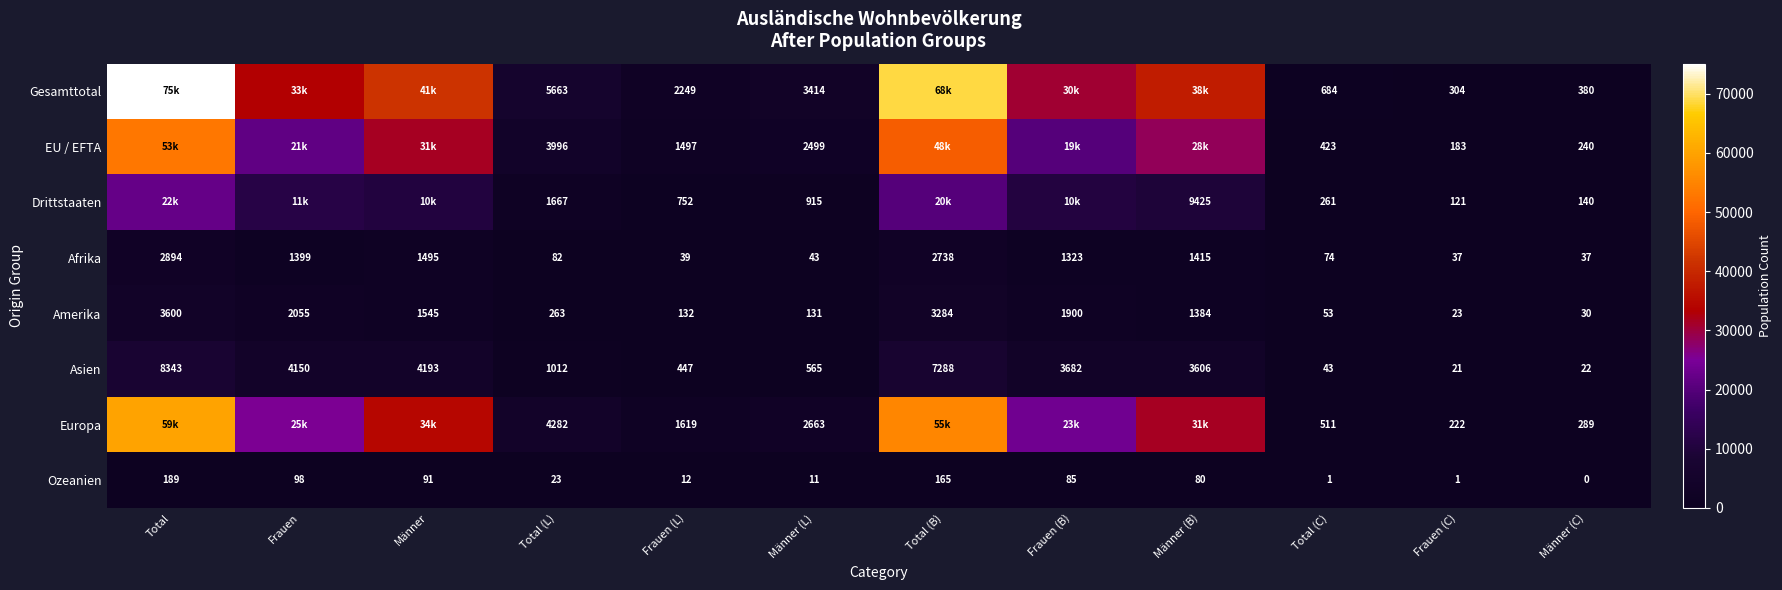

The Amerika series shows 1384 at Männer (B). True or false?

True